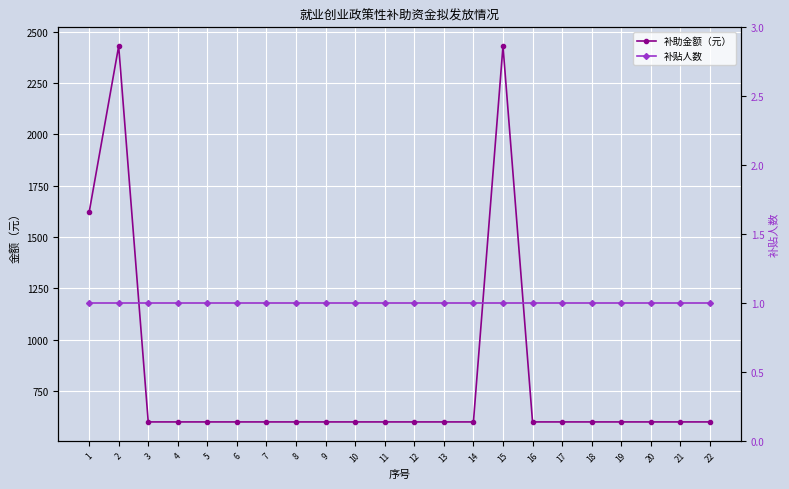

Rank the categories by 补助金额（元） value from lowest to highest.

3, 4, 5, 6, 7, 8, 9, 10, 11, 12, 13, 14, 16, 17, 18, 19, 20, 21, 22, 1, 2, 15